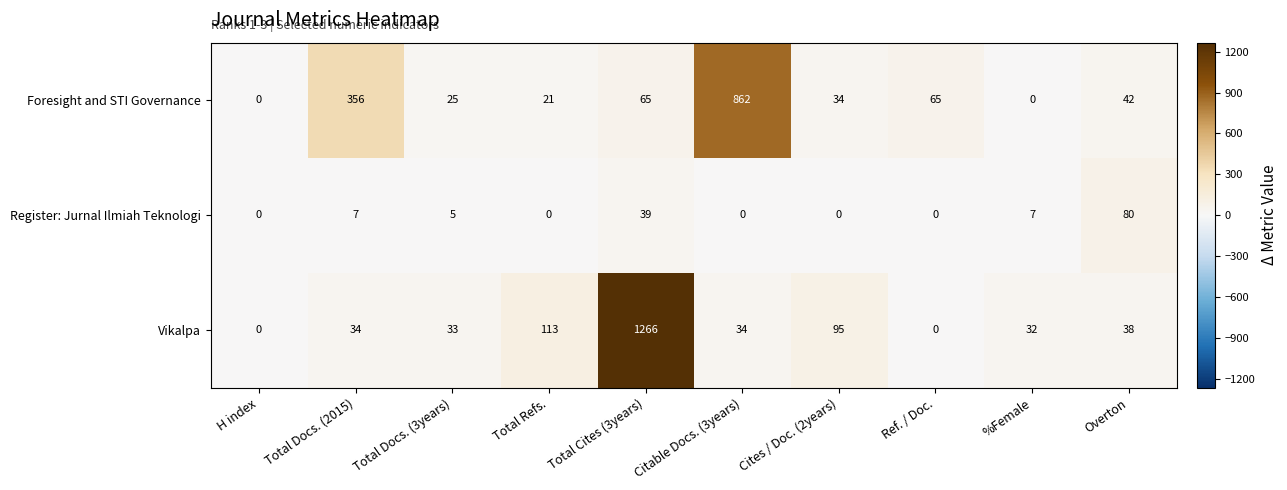

Which series changed the most between Total Cites (3years) and Cites / Doc. (2years)?

Vikalpa